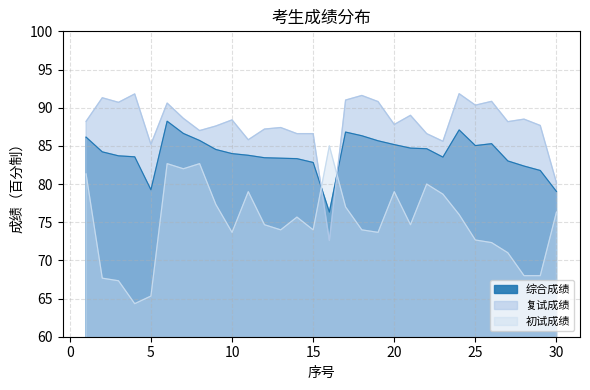

At 29, list the series in order from smallest to largest.

初试成绩, 综合成绩, 复试成绩